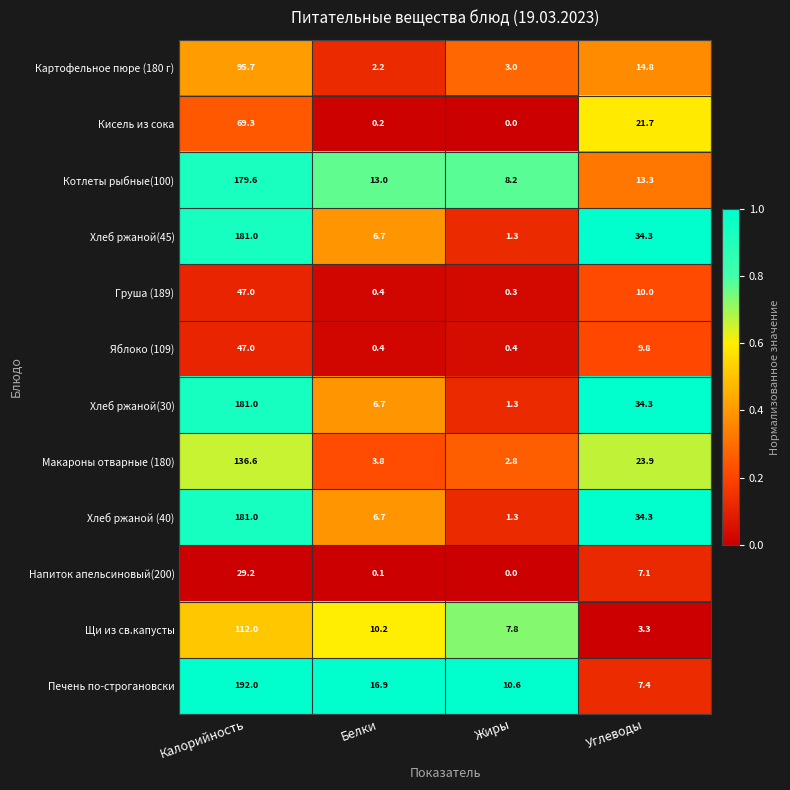

What is the spread (max minus min) of values at Углеводы?

31.0